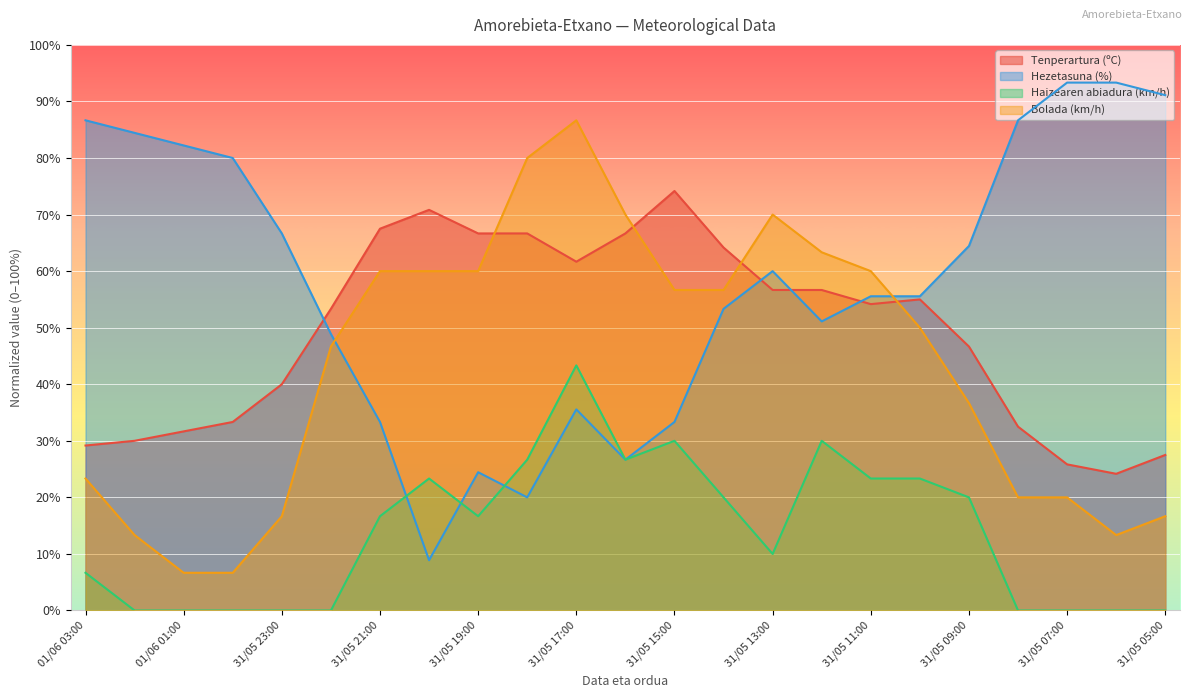

Is the value of Hezetasuna (%) at 31/05 14:00 greater than the value of Haizearen abiadura (km/h) at 31/05 09:00?

Yes